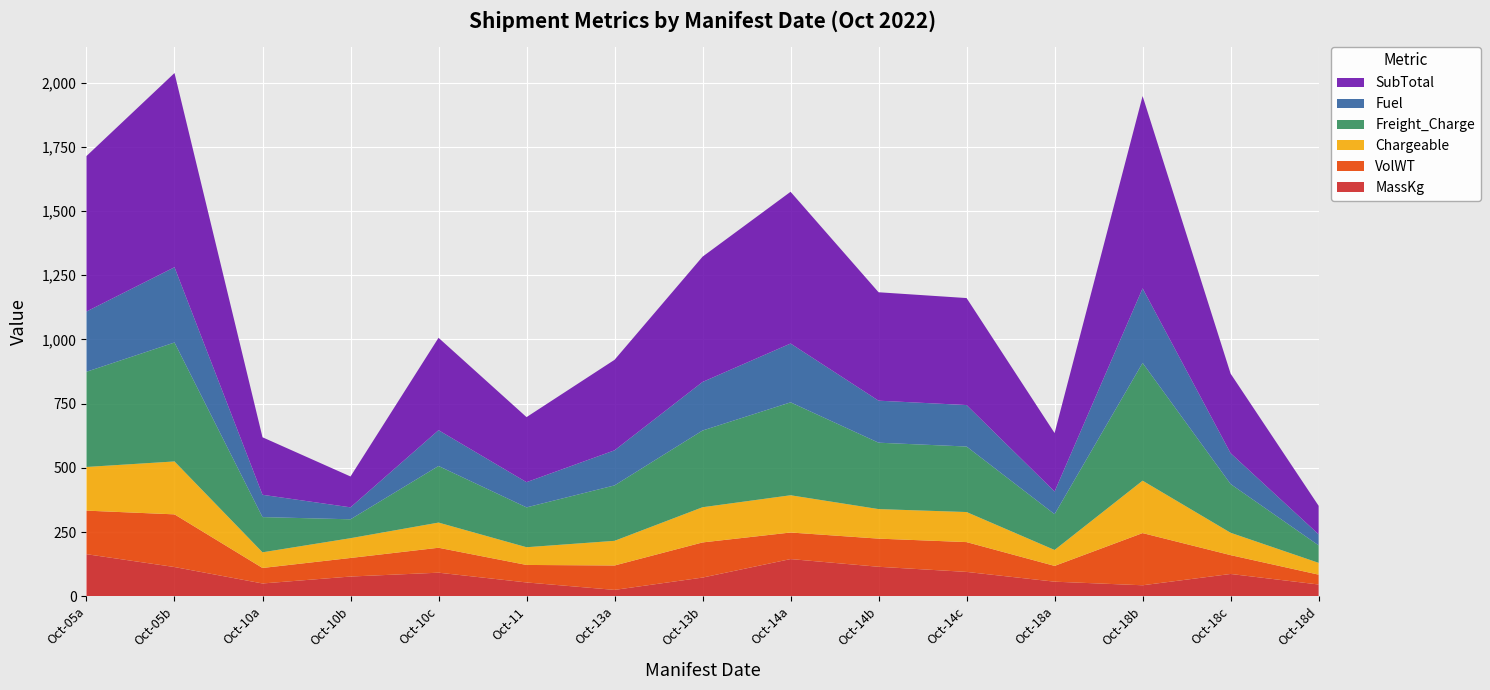

Reading right to left, what are all the values shown in this chart?

MassKg: 46.0	87.0	43.0	57.0	95.0	115.0	145.0	73.0	25.0	54.0	92.0	77.0	50.0	114.0	164.0
VolWT: 38.3	73.3	203.2	61.4	116.0	109.5	103.4	136.8	95.0	68.1	97.0	72.3	60.3	205.0	169.5
Chargeable: 46.0	87.0	204.0	62.0	117.0	115.0	145.0	137.0	96.0	69.0	98.0	77.0	61.0	206.0	170.0
Freight_Charge: 68.0	189.6	458.4	139.3	255.0	258.4	361.7	298.6	215.7	155.1	220.2	73.5	137.1	462.9	370.6
Fuel: 43.0	120.0	290.2	88.2	161.4	163.6	228.9	189.0	136.6	98.2	139.4	46.5	86.8	293.0	234.6
SubTotal: 111.0	309.7	748.6	227.5	416.5	422.0	590.6	487.7	352.3	253.2	359.6	120.1	223.9	756.0	605.1